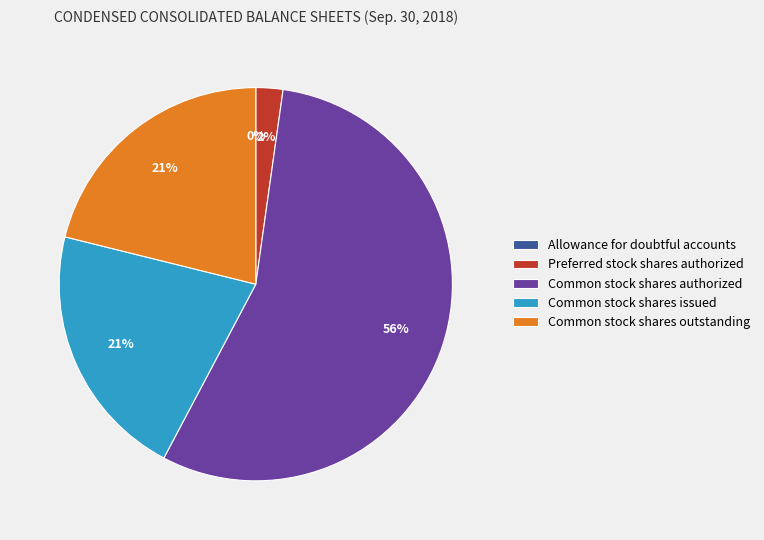

Combined, do Preferred stock shares authorized and Common stock shares authorized account for over 50%?

Yes